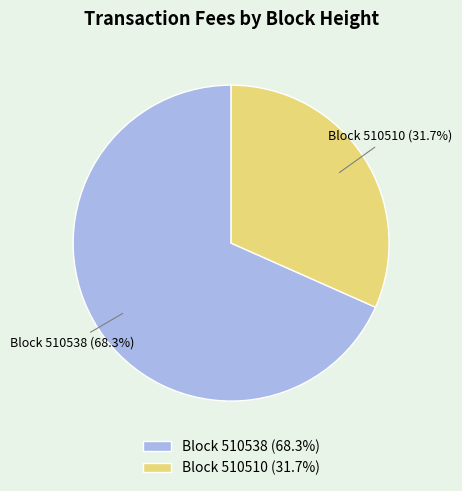

Between Block 510538 (68.3%) and Block 510510 (31.7%), which is larger?

Block 510538 (68.3%)